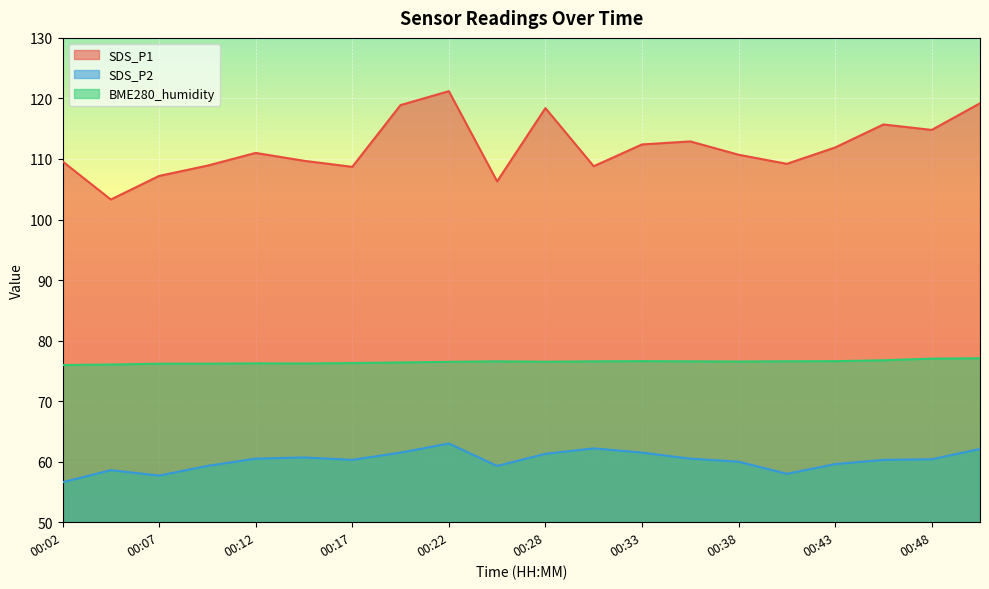

Where is the first local maximum for SDS_P1?

00:12